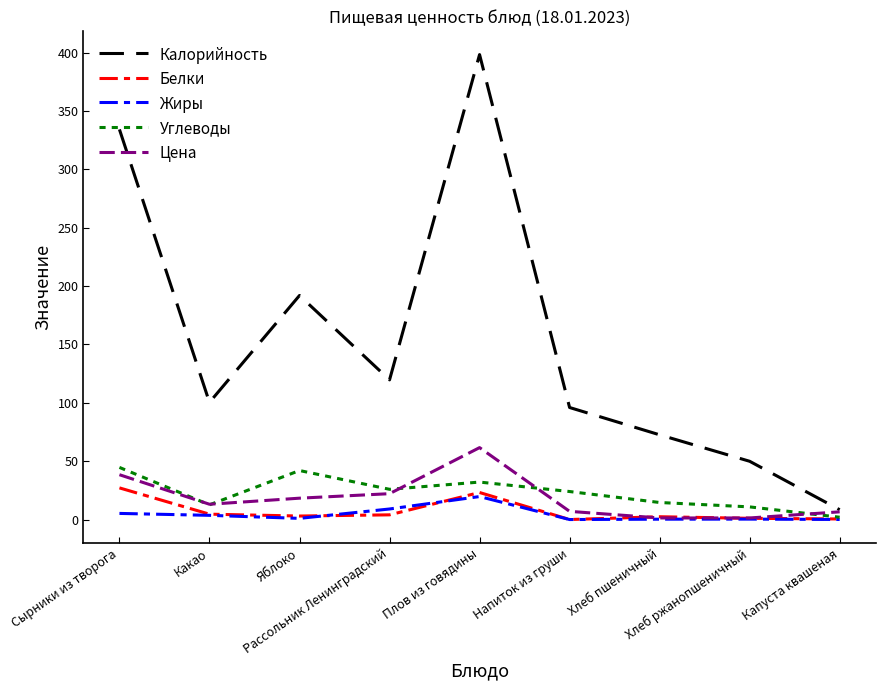

What is the total value across all series at Напиток из груши?

127.0